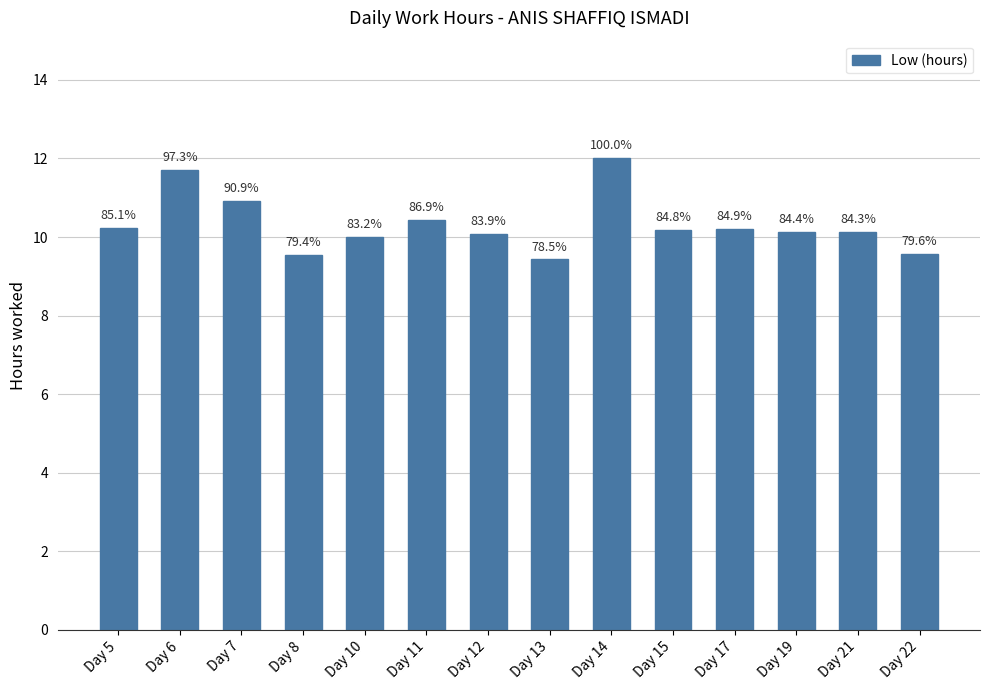

What is the maximum value shown in the chart?

12.0